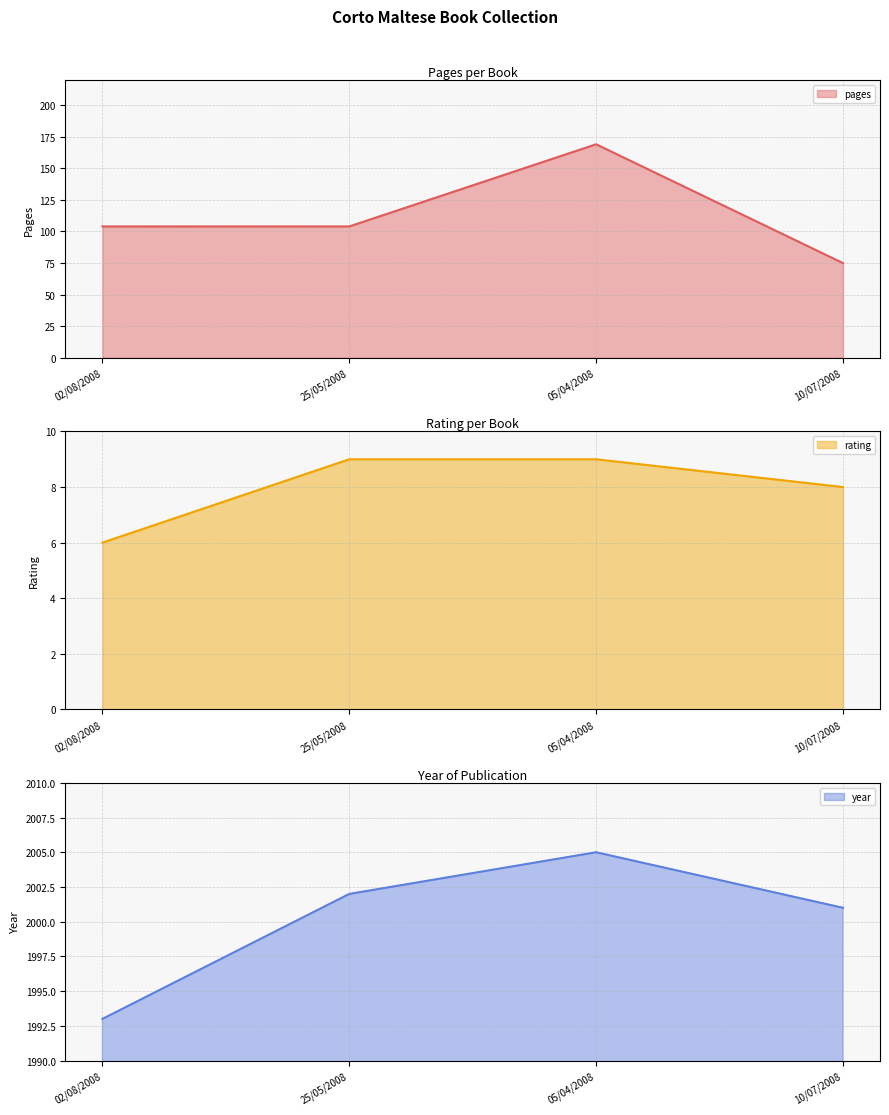

Reading right to left, what are all the values shown in this chart?

pages: 10/07/2008=75	05/04/2008=169	25/05/2008=104	02/08/2008=104
rating: 10/07/2008=8	05/04/2008=9	25/05/2008=9	02/08/2008=6
year: 10/07/2008=2001	05/04/2008=2005	25/05/2008=2002	02/08/2008=1993